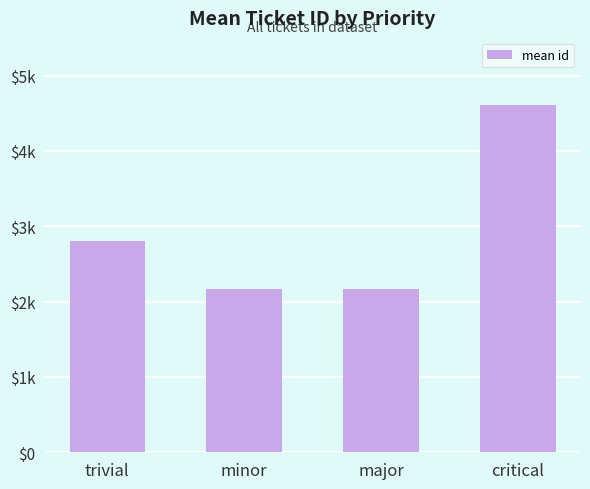

The value at minor is 2171. True or false?

True